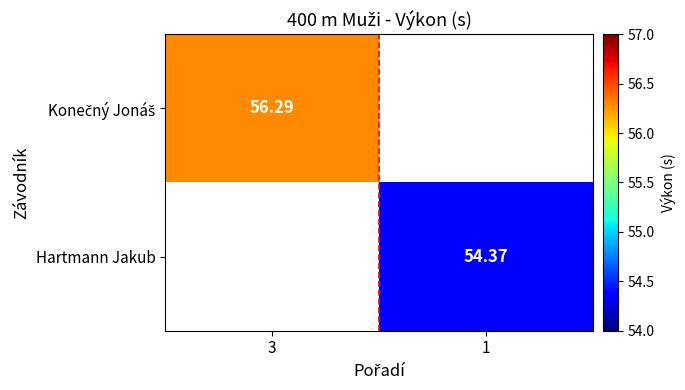

How many series are shown in this chart?

2